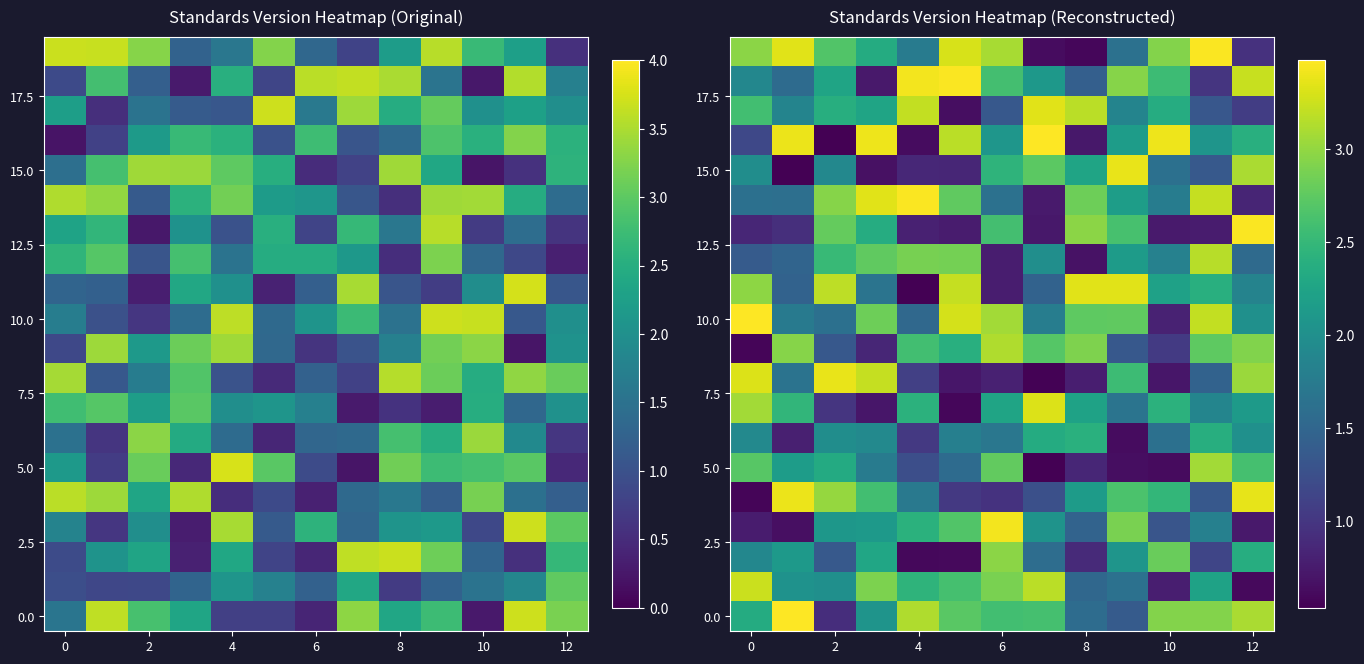

Which category has the lowest value in the 10.0 series?

10